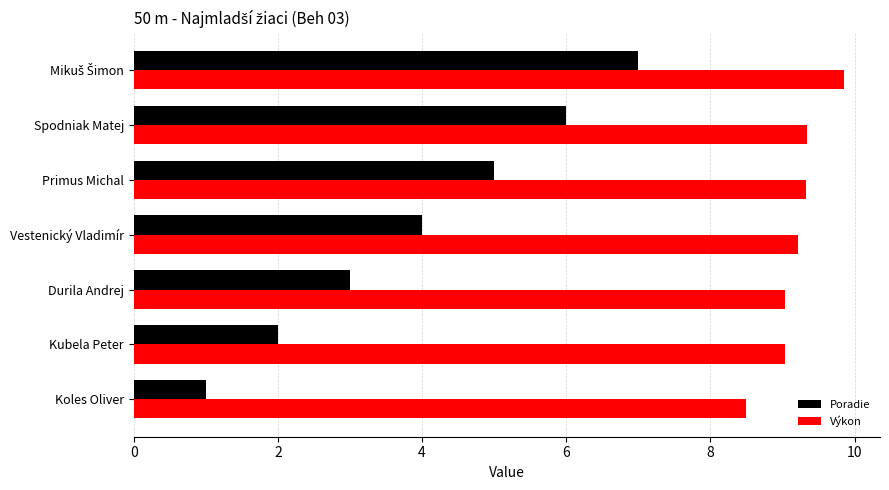

Which series has the largest total across all categories?

Výkon